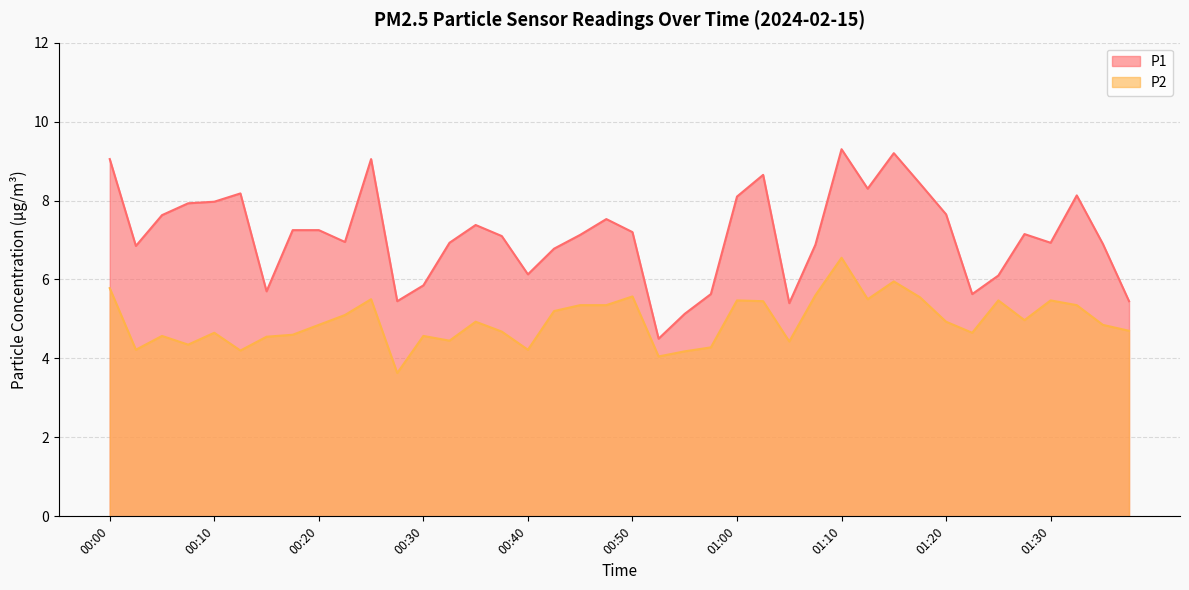

Which category has the highest value across all series?

01:10